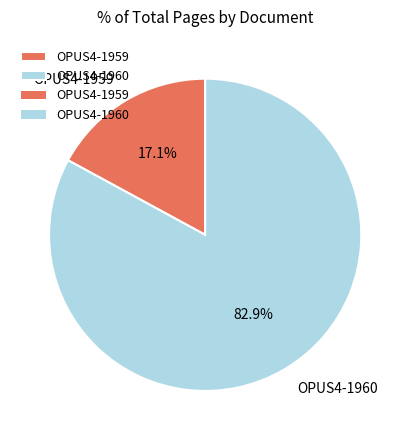

Does any single category account for the majority?

Yes